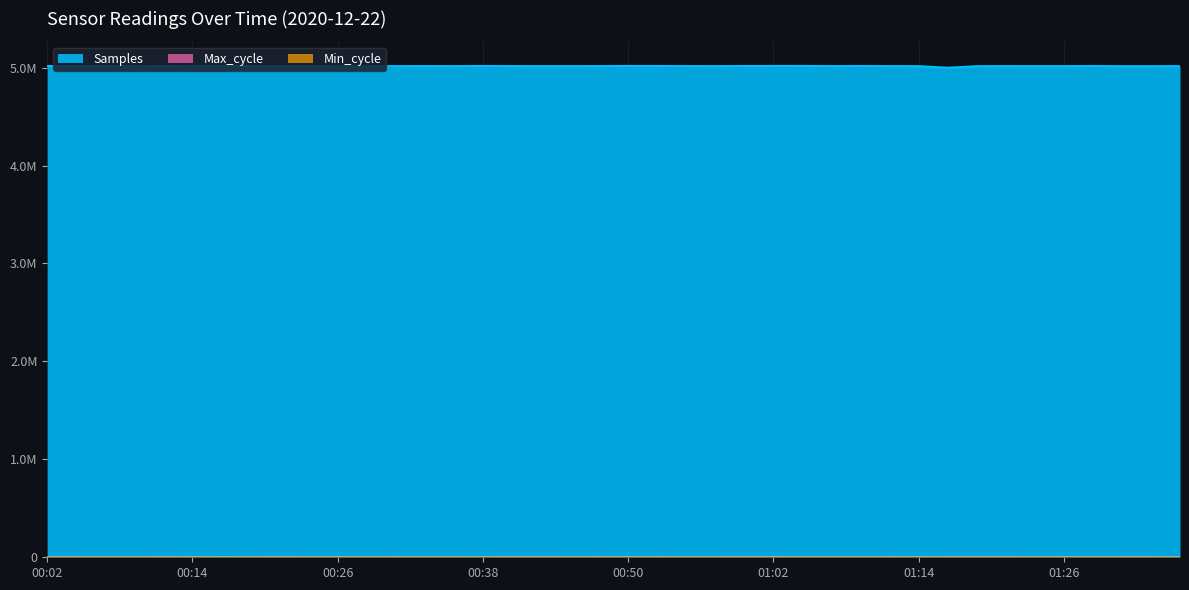

What is the approximate value of Samples at 00:43?

5014650